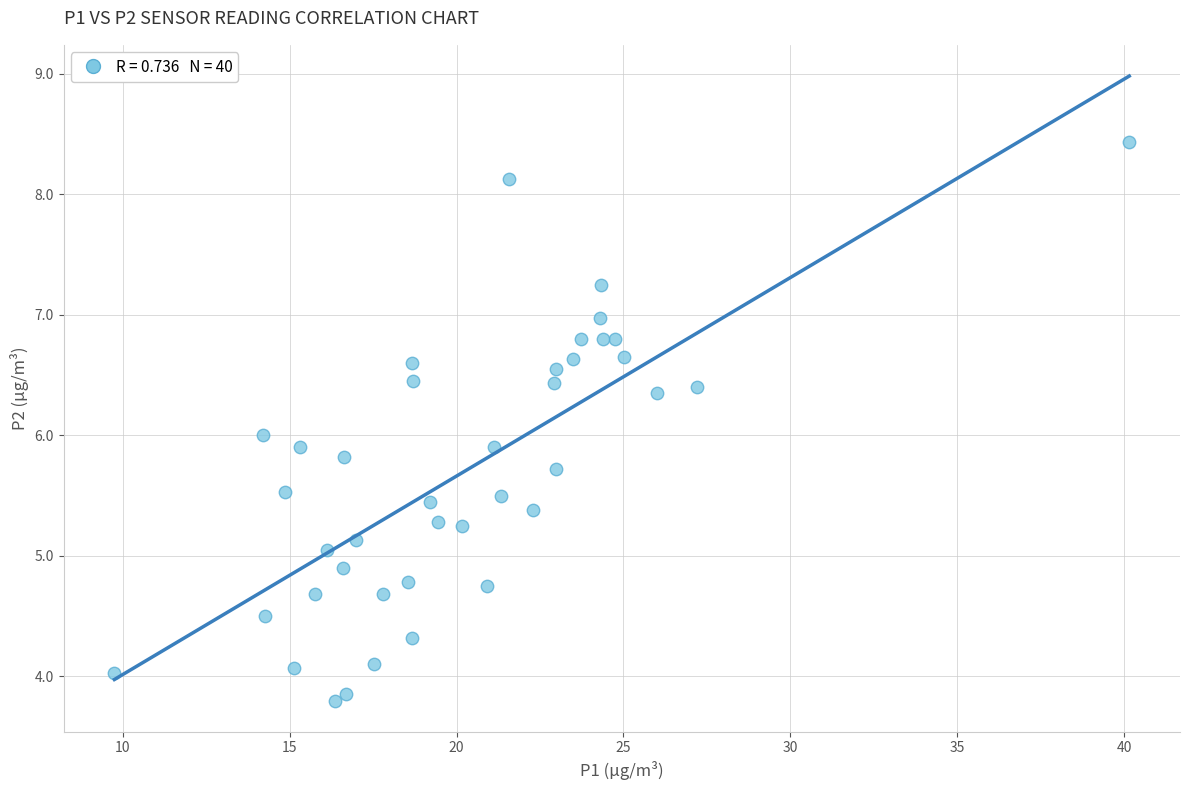

What is the range of Y values (max minus min)?

4.6